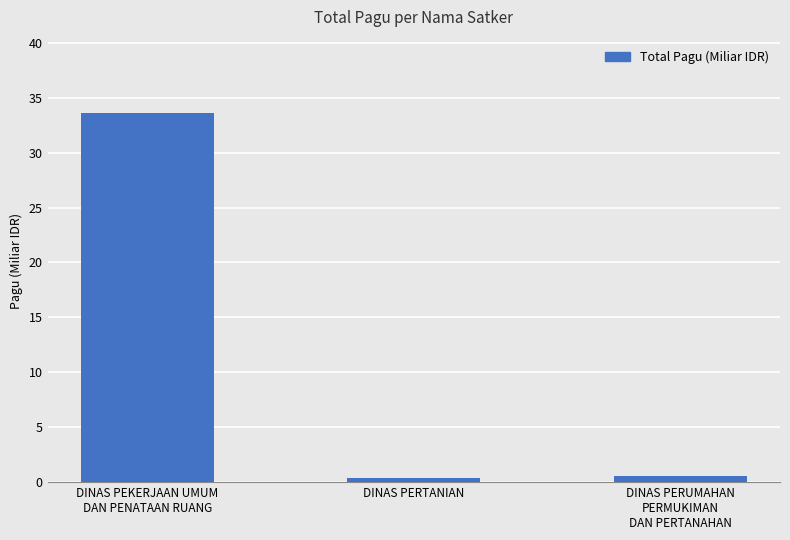

What is the sum of all values?

34.5